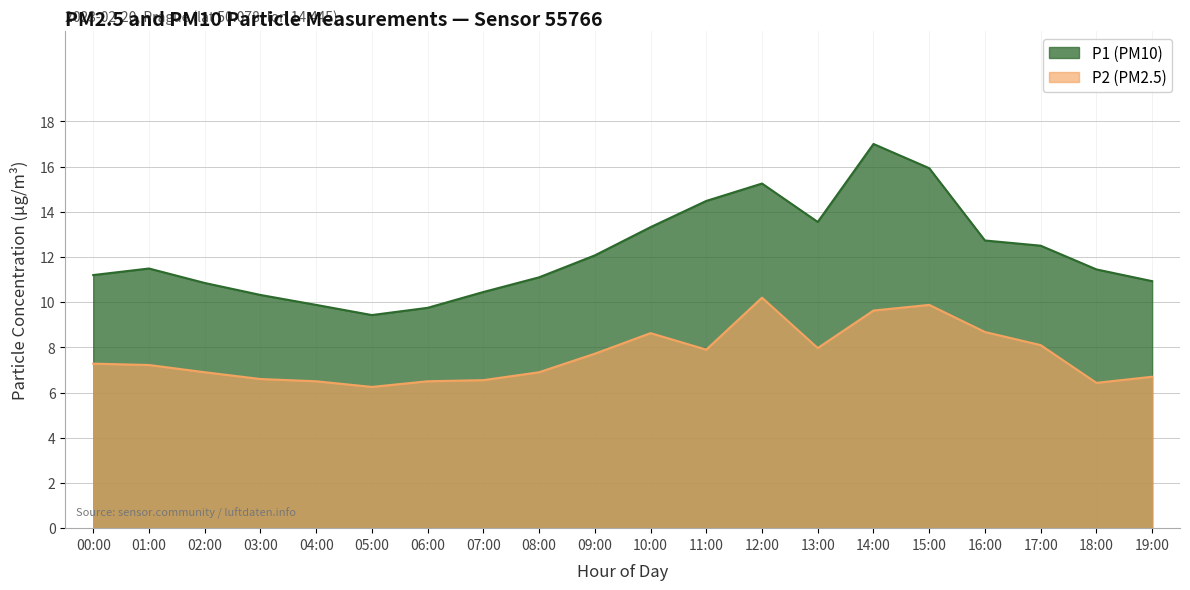

Reading left to right, what are all the values shown in this chart?

P1: 11.2	11.5	10.8	10.3	9.9	9.4	9.8	10.4	11.1	12.1	13.3	14.5	15.2	13.6	17.0	15.9	12.7	12.5	11.4	10.9
P2: 7.3	7.2	6.9	6.6	6.5	6.2	6.5	6.5	6.9	7.7	8.6	7.9	10.2	8.0	9.6	9.9	8.7	8.1	6.4	6.7